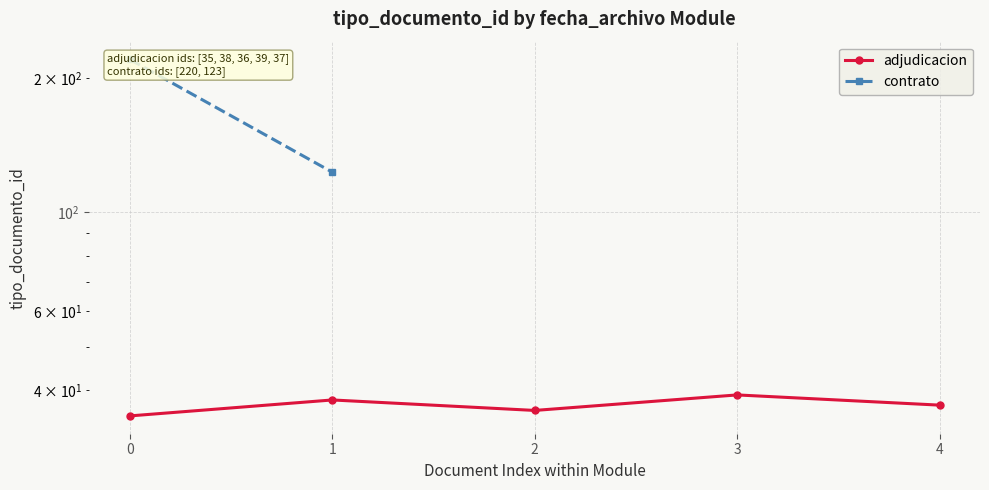

What is the sum of the values at 2 and 3?

75